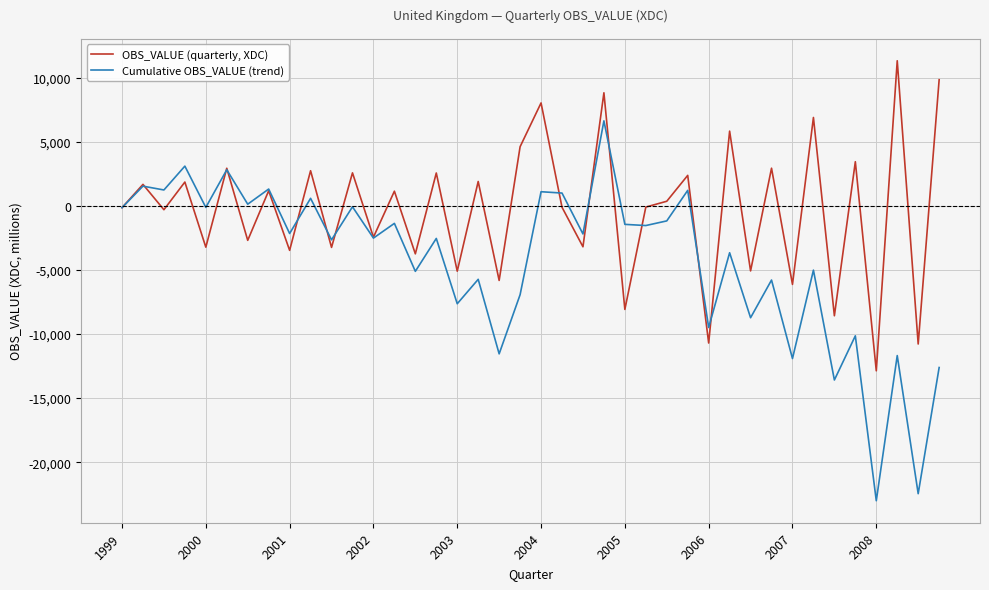

What is the smallest value displayed?

-22995